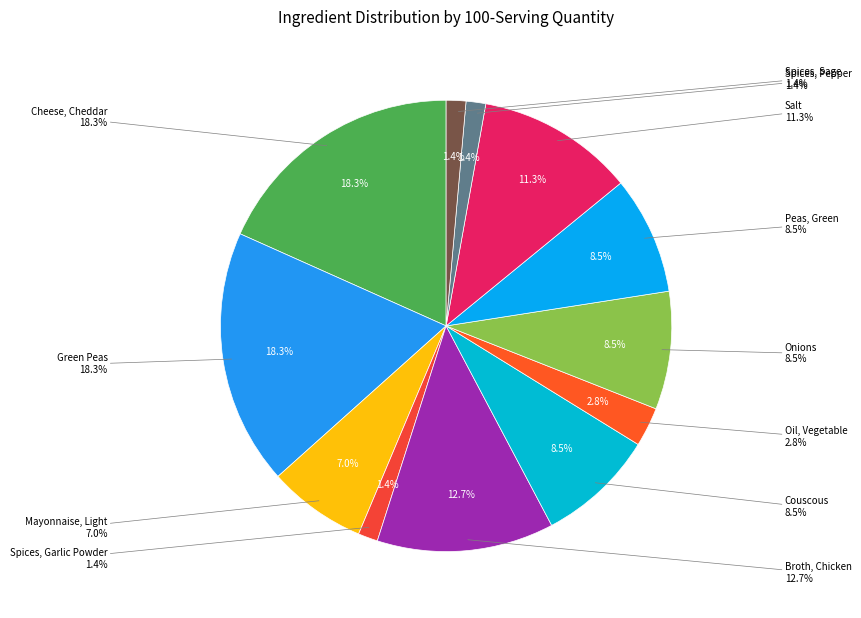

Is Broth, Chicken the majority of the pie?

No